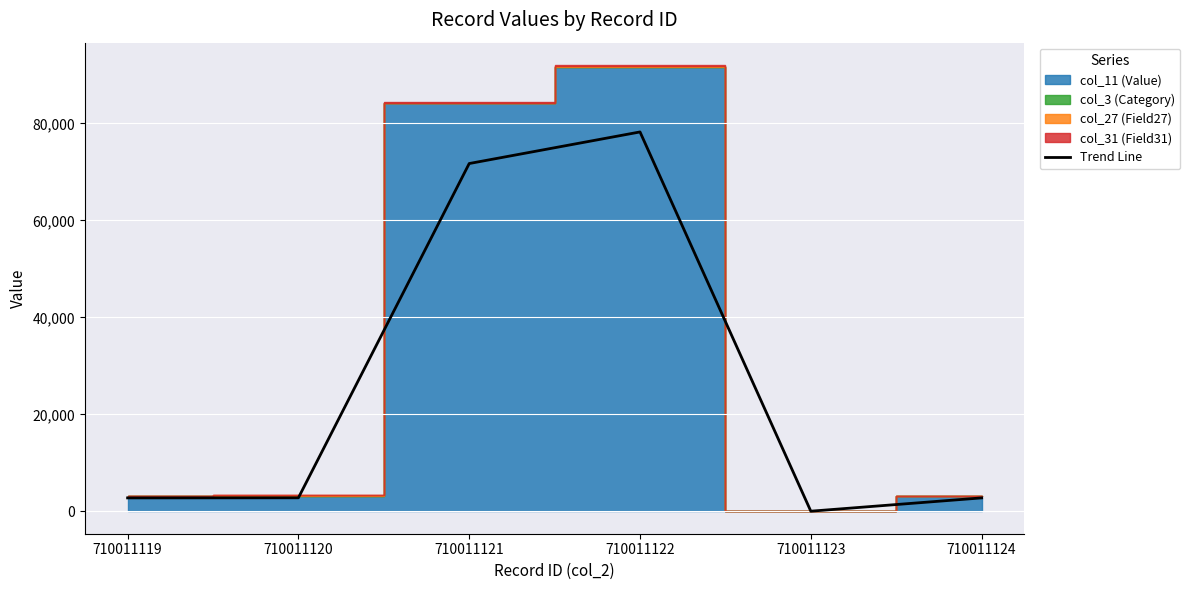

Where is the first local minimum?

710011123